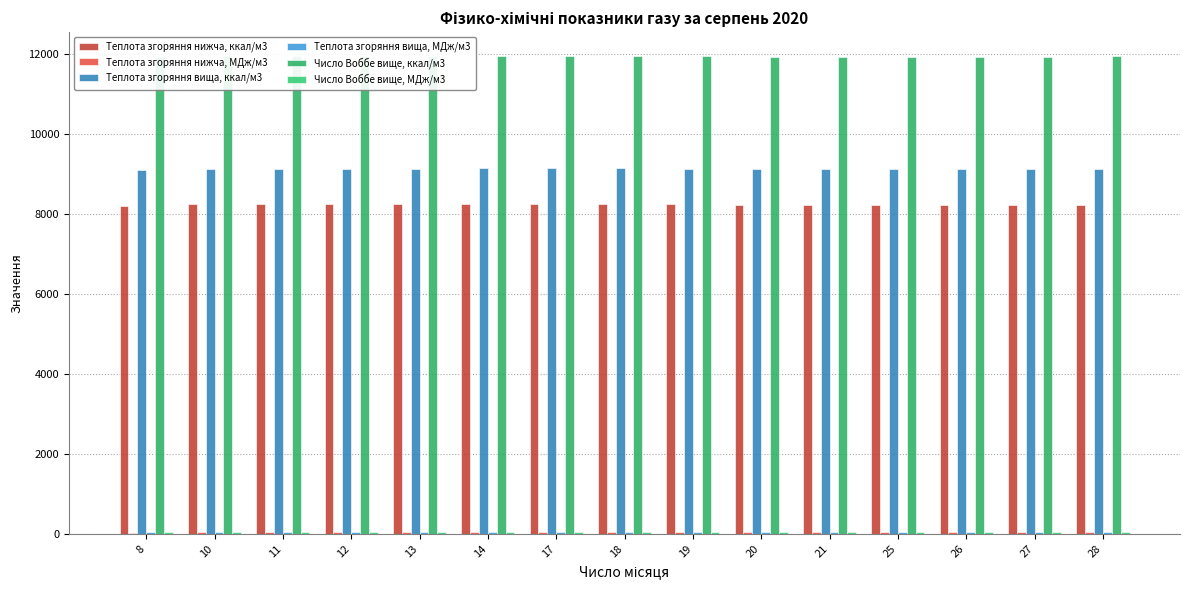

What value does the Теплота згоряння вища, ккал/м3 series have at 13?

9143.0